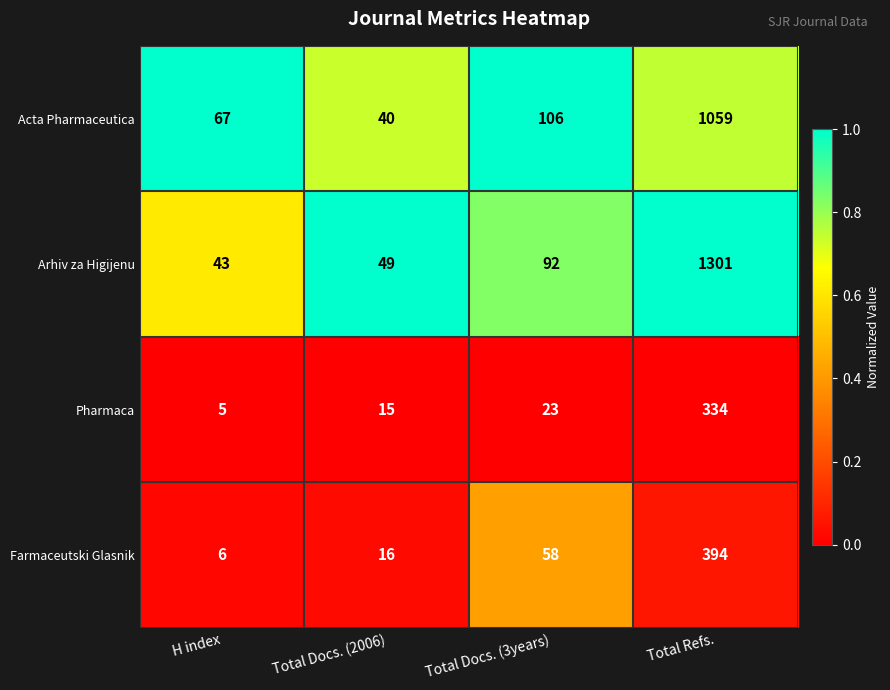

What is the difference between the maximum and second lowest values in the Farmaceutski Glasnik series?

378